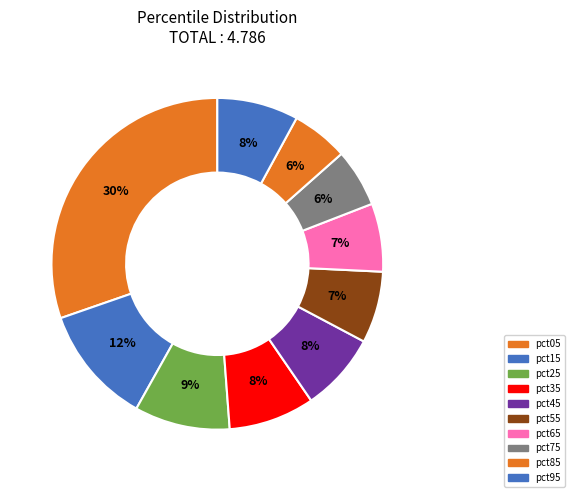

Count the number of slices in the pie.

10